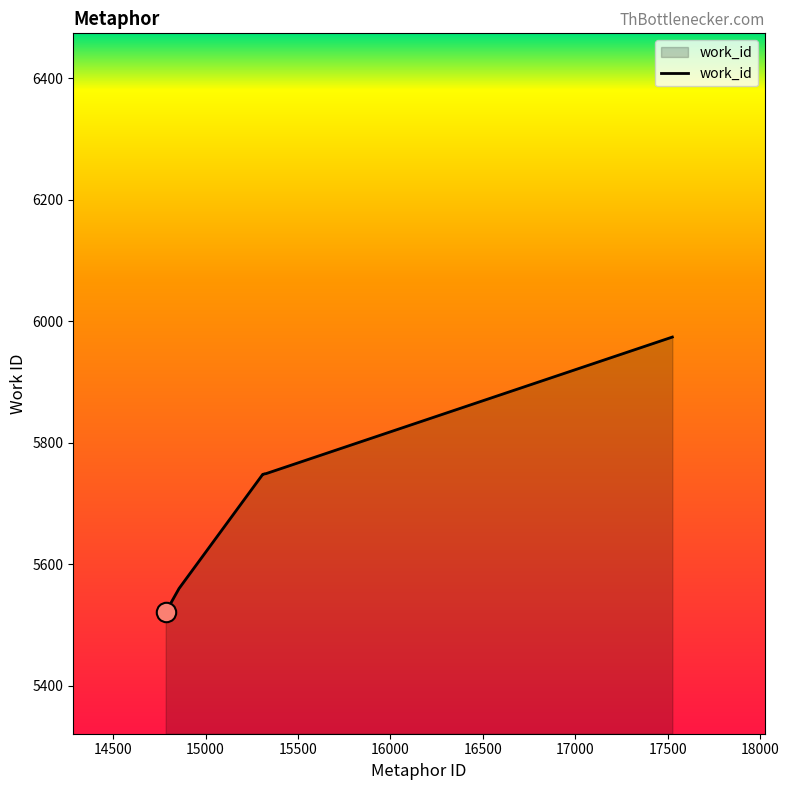

What is the difference between the maximum and minimum values?

453